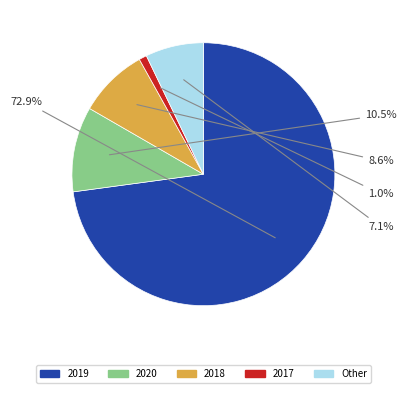

What is the largest slice in the pie chart?

2019